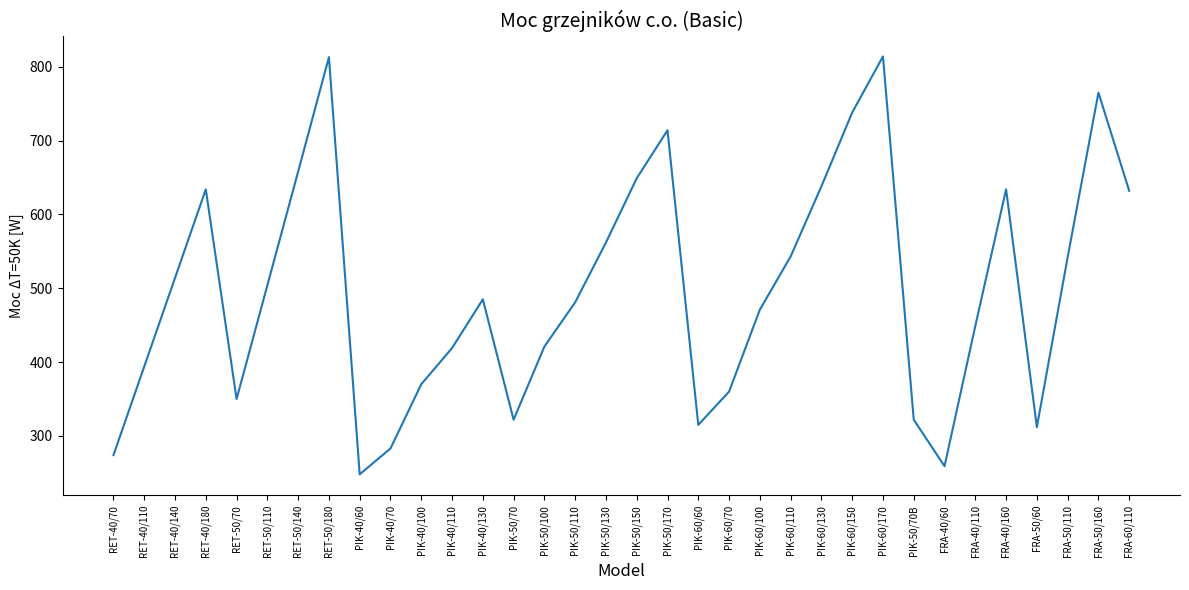

How many distinct data groups are displayed?

1